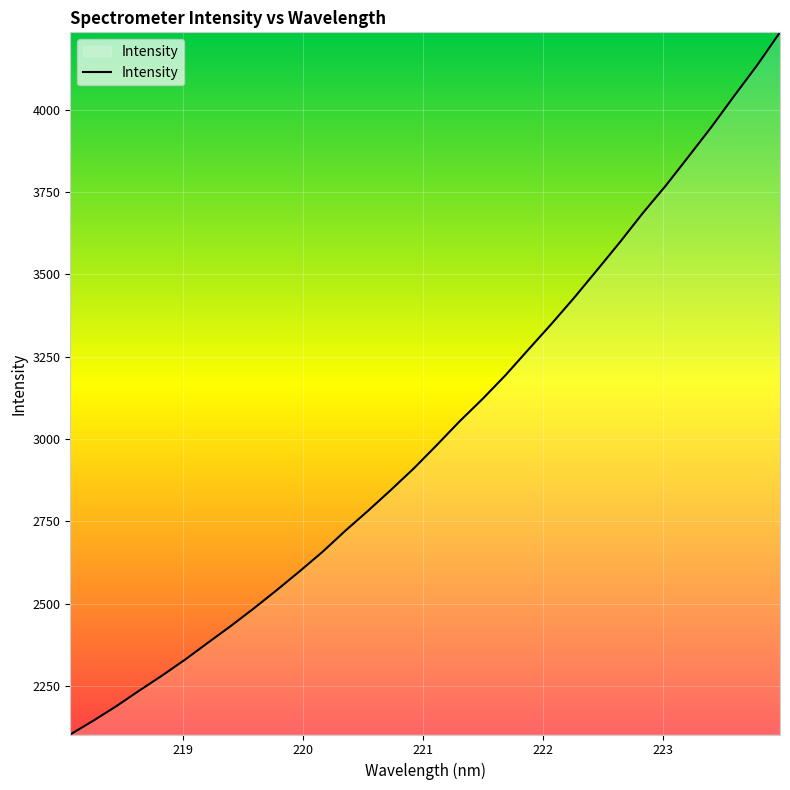

What is the greatest value displayed?

4235.5